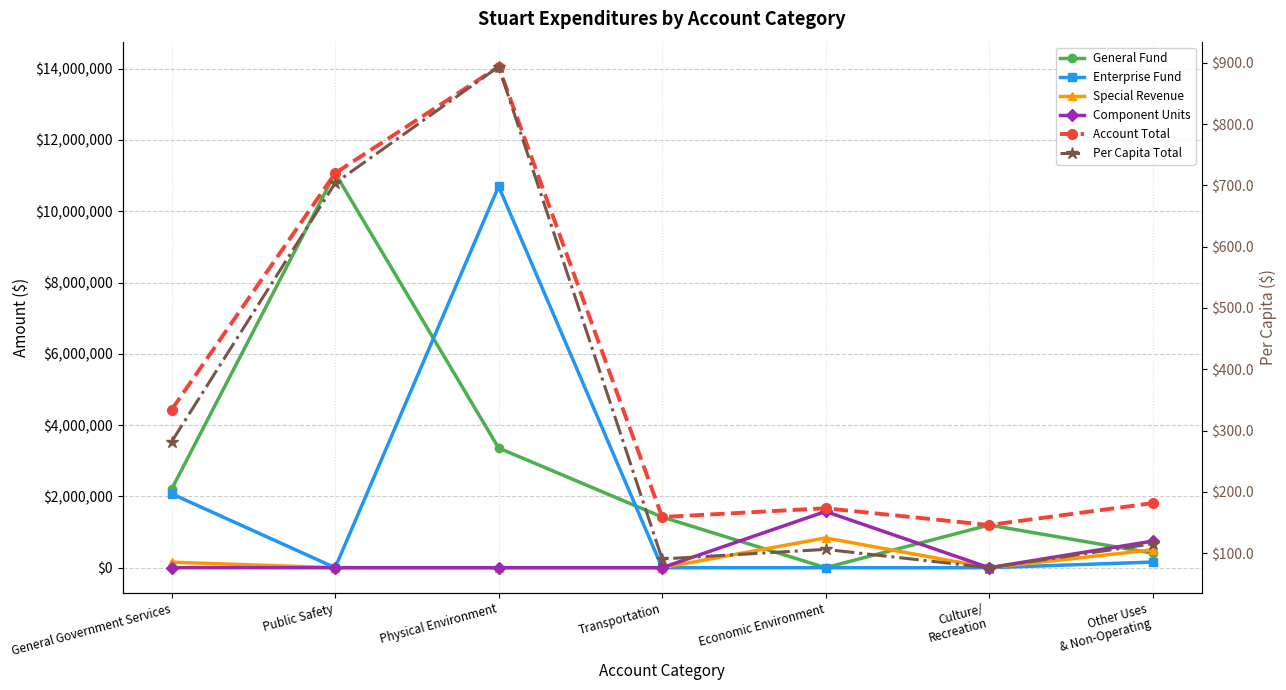

What is the maximum value shown in the chart?

14053941.0